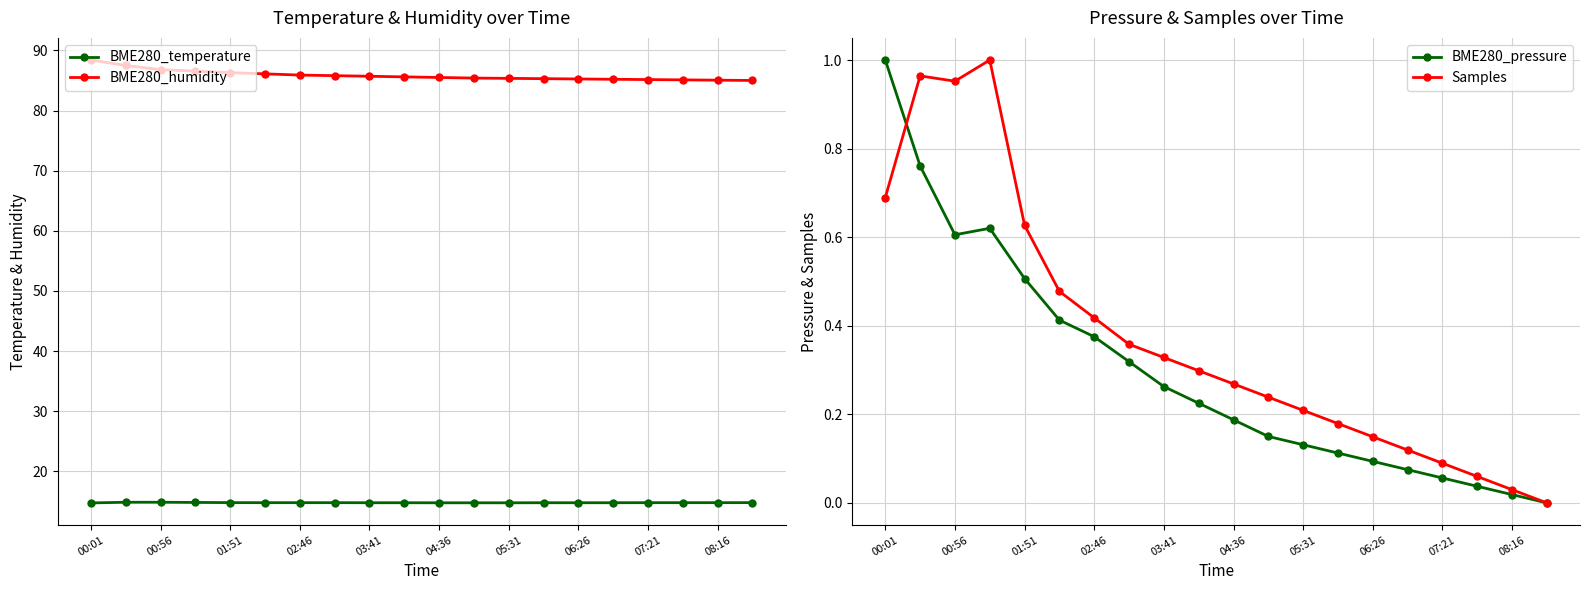

What is the highest value of the BME280_humidity series?

88.4